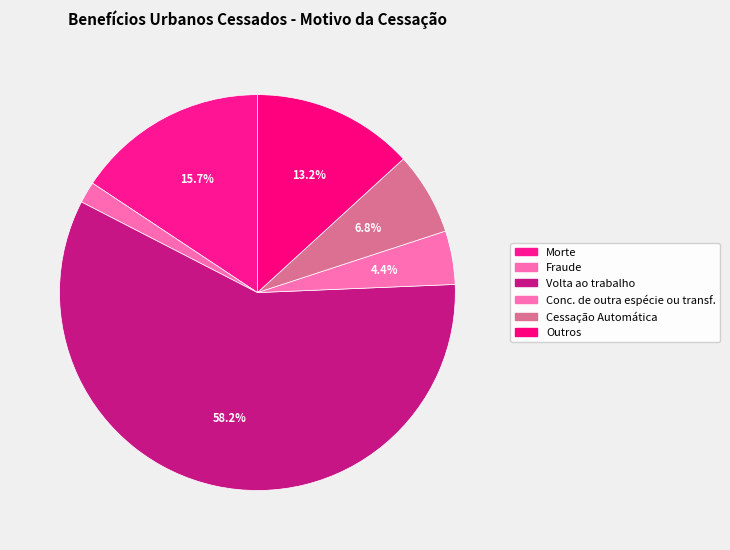

Combined, do Conc. de outra espécie ou transf. and Morte account for over 50%?

No